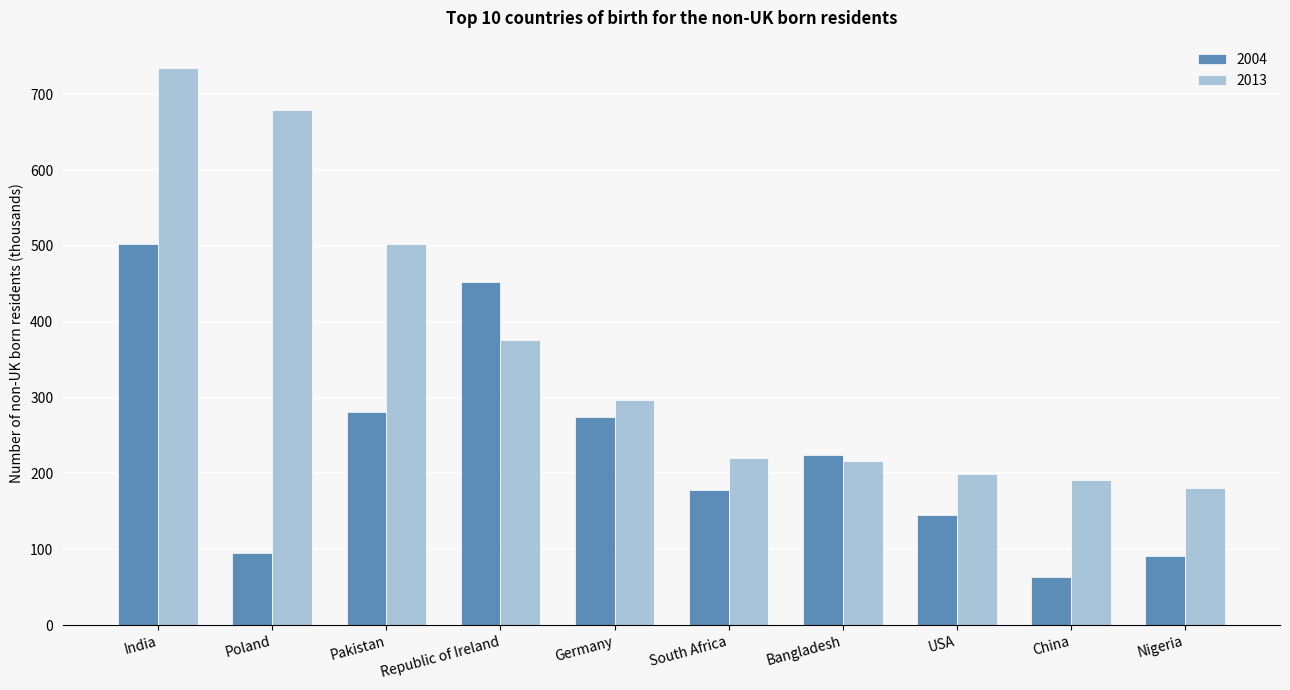

At which label is 2013 closest to 457?

Pakistan